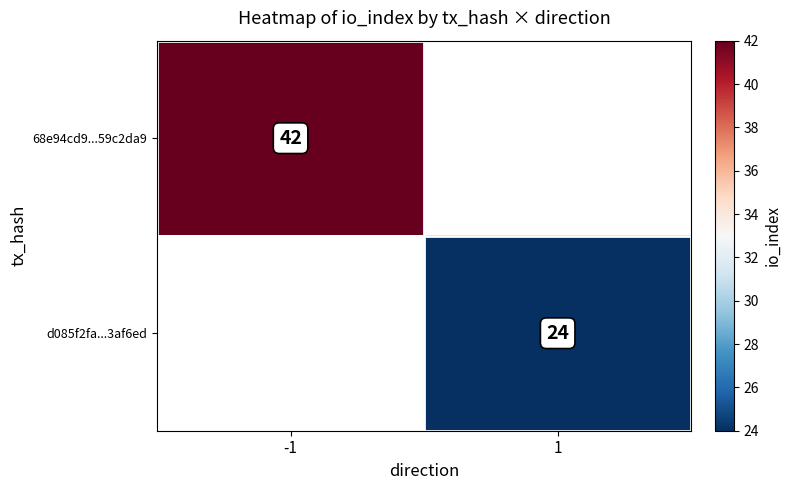

What is the minimum value shown in the chart?

24.0